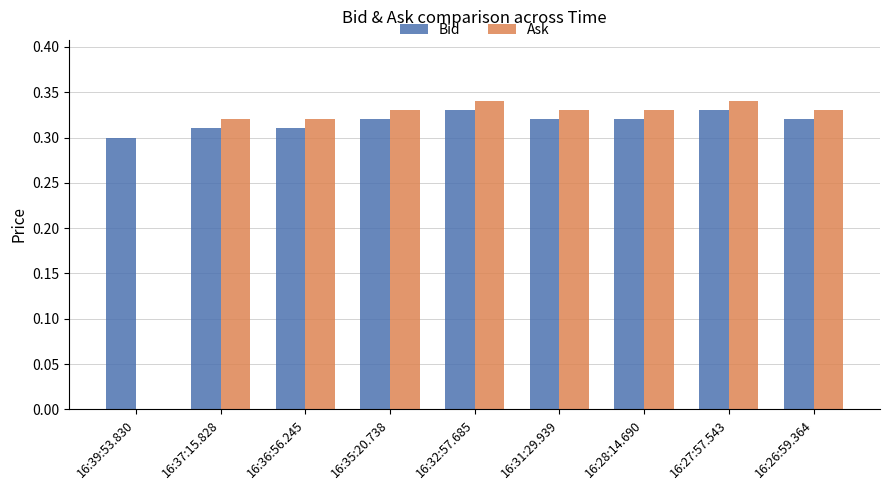

Count the Ask values in the range 0 to 1.

9